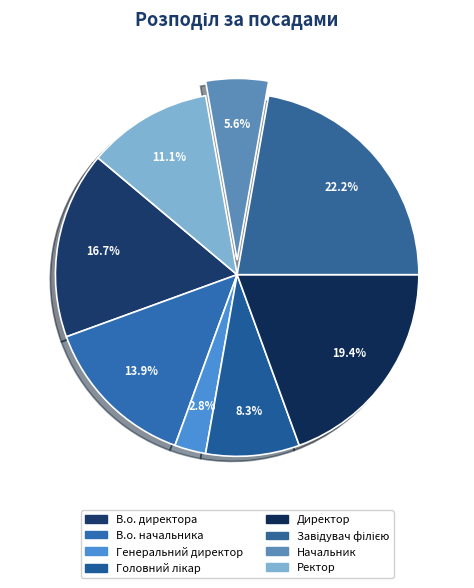

Count the number of slices in the pie.

8